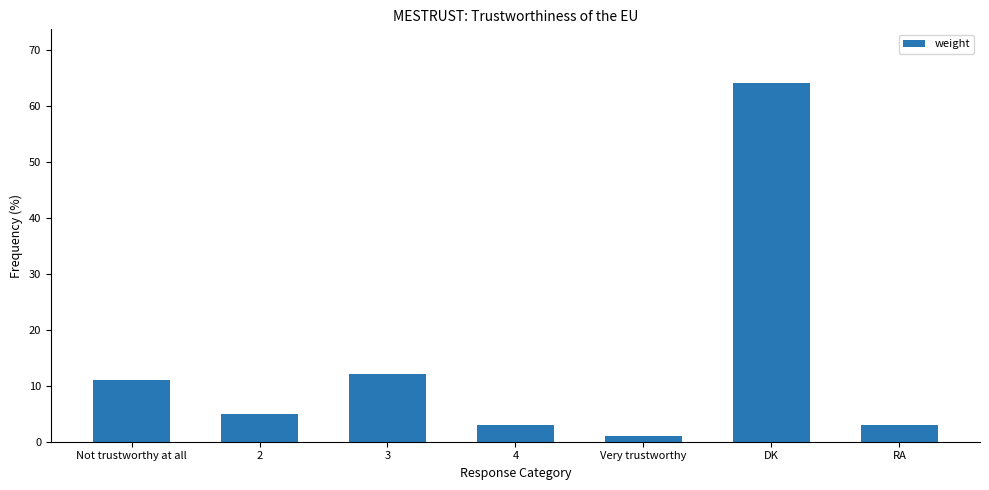

What is the difference between the second highest and second lowest values?

9